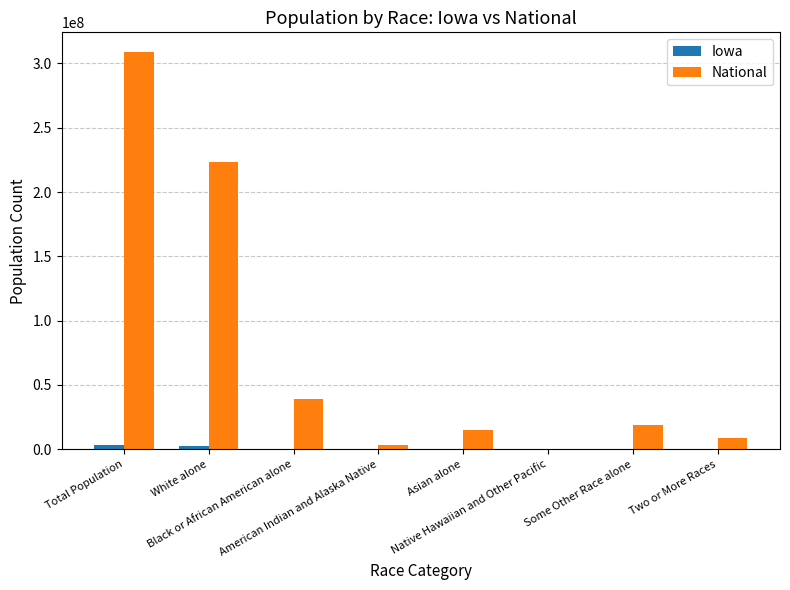

Which series has the largest total across all categories?

National